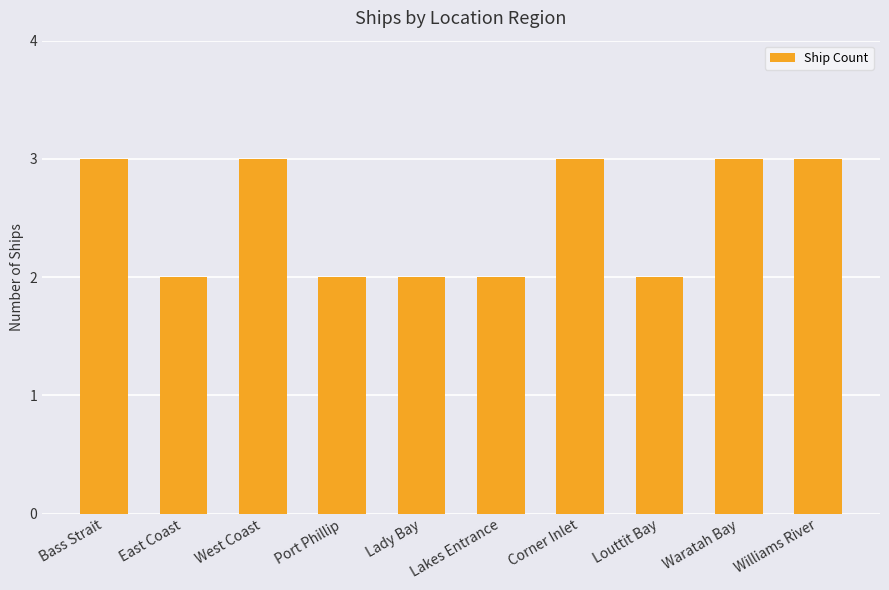

What is the sum of all values?

25